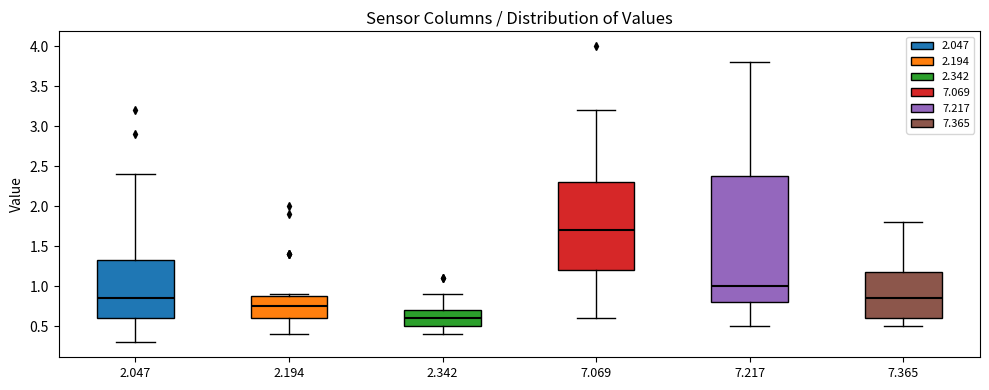

Where does the lower whisker of the box at x = 2.047 end on the y-axis? The values are not printed on the chart, so give them approximately, as read against the axis.

0.30